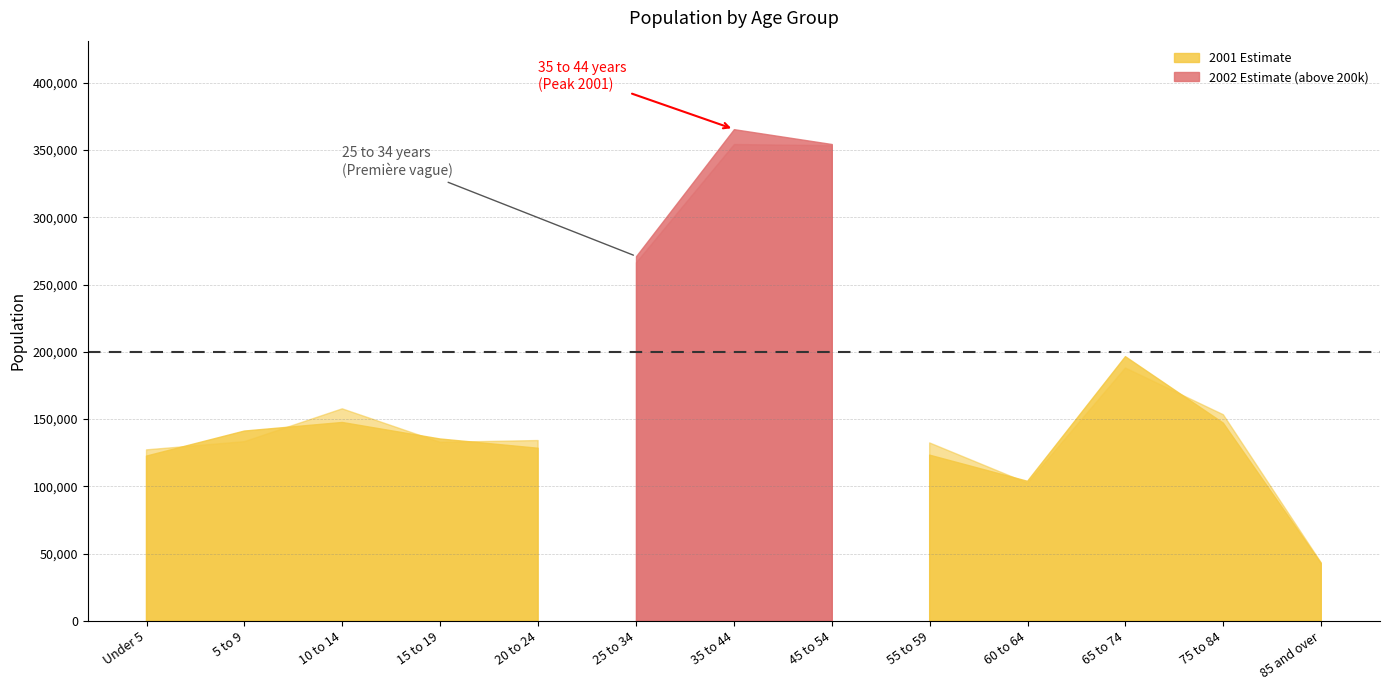

Which category has the highest value across all series?

35 to 44